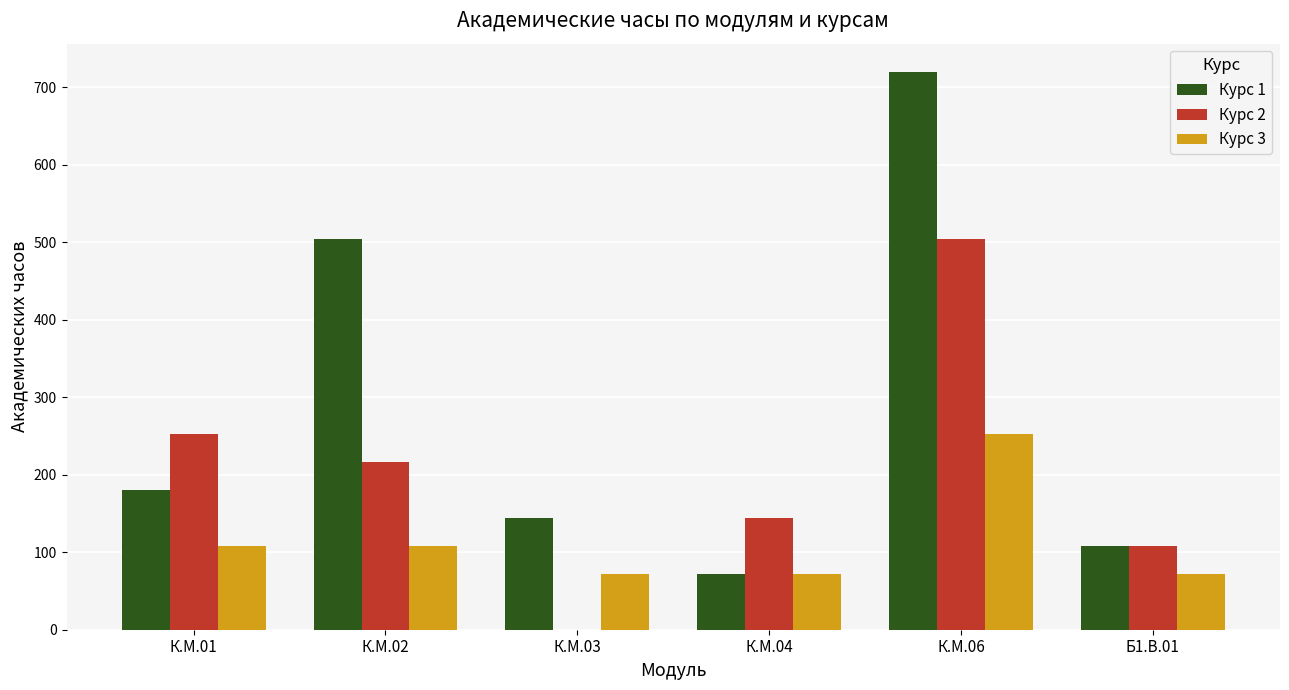

What is the greatest value displayed?

720